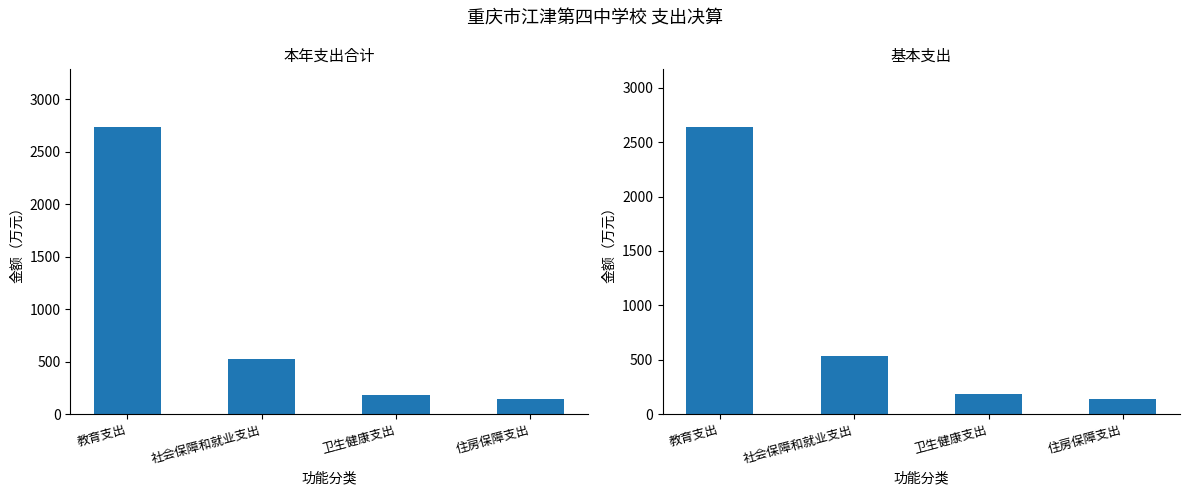

What is the approximate value of 本年支出合计 at 住房保障支出?

141.7